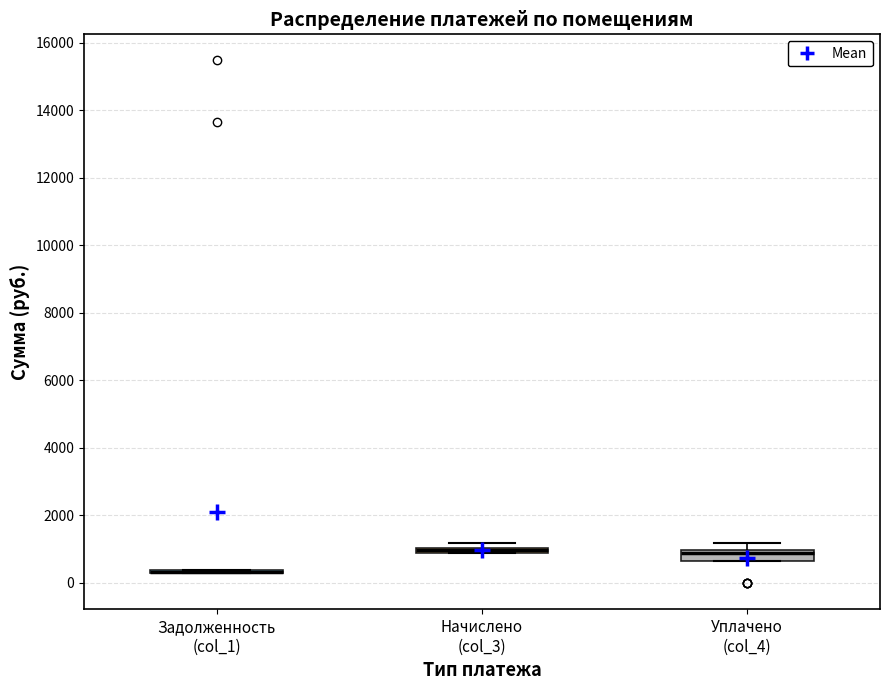

Which box is the tallest, from its lower edge to its upper edge?

Уплачено (col_4)